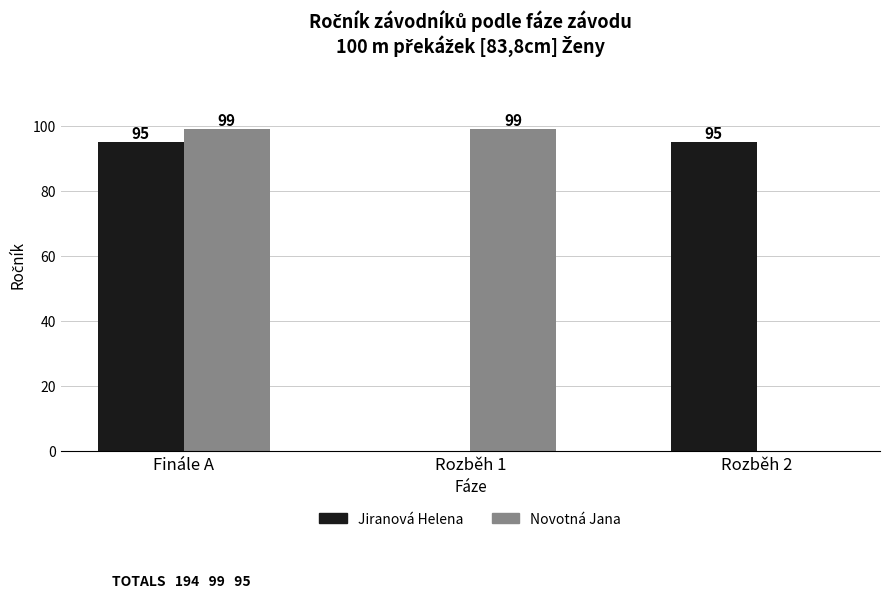

The value of Novotná Jana at Rozběh 2 is -32. True or false?

False